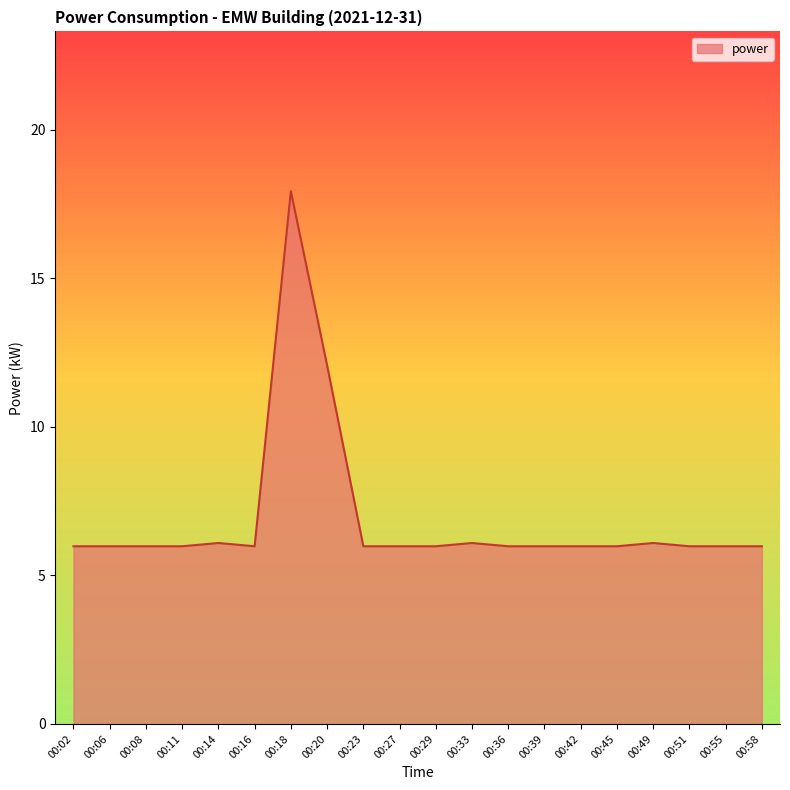

True or false: the data has more than 1 interior local peaks.

True